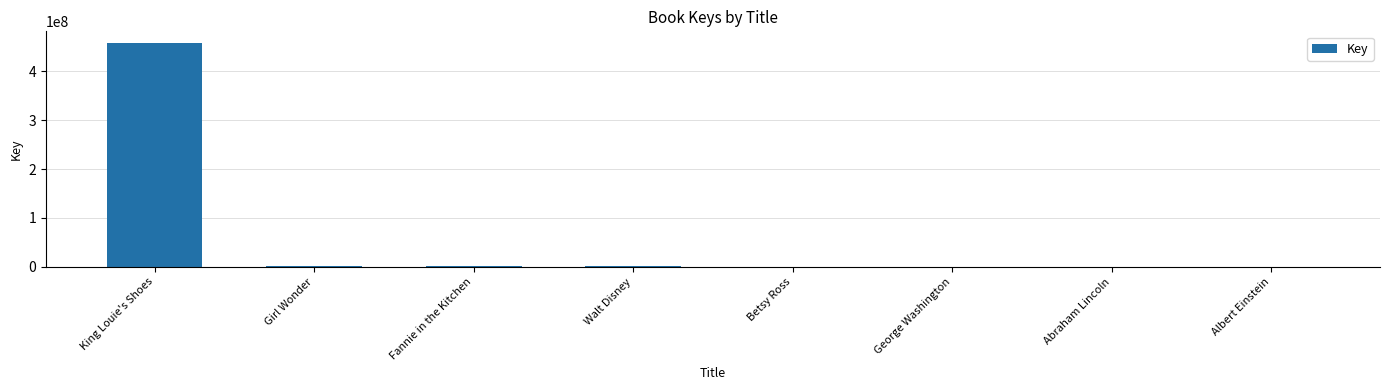

Which has a higher value, George Washington or King Louie's Shoes?

King Louie's Shoes